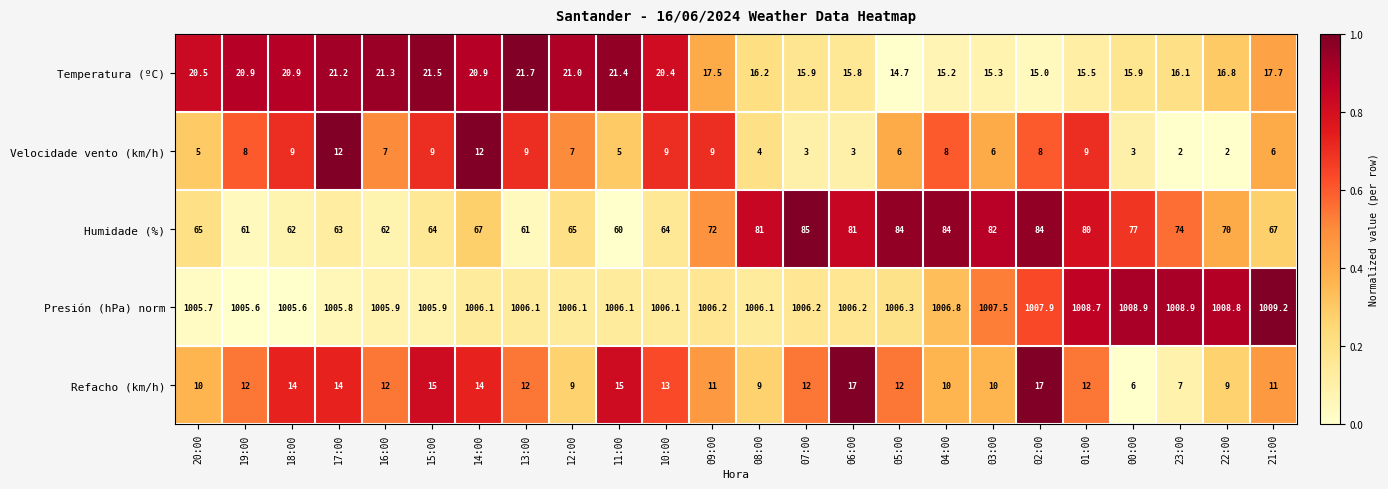

Is the value of Velocidade vento (km/h) at 11:00 greater than the value of Humidade (%) at 08:00?

No